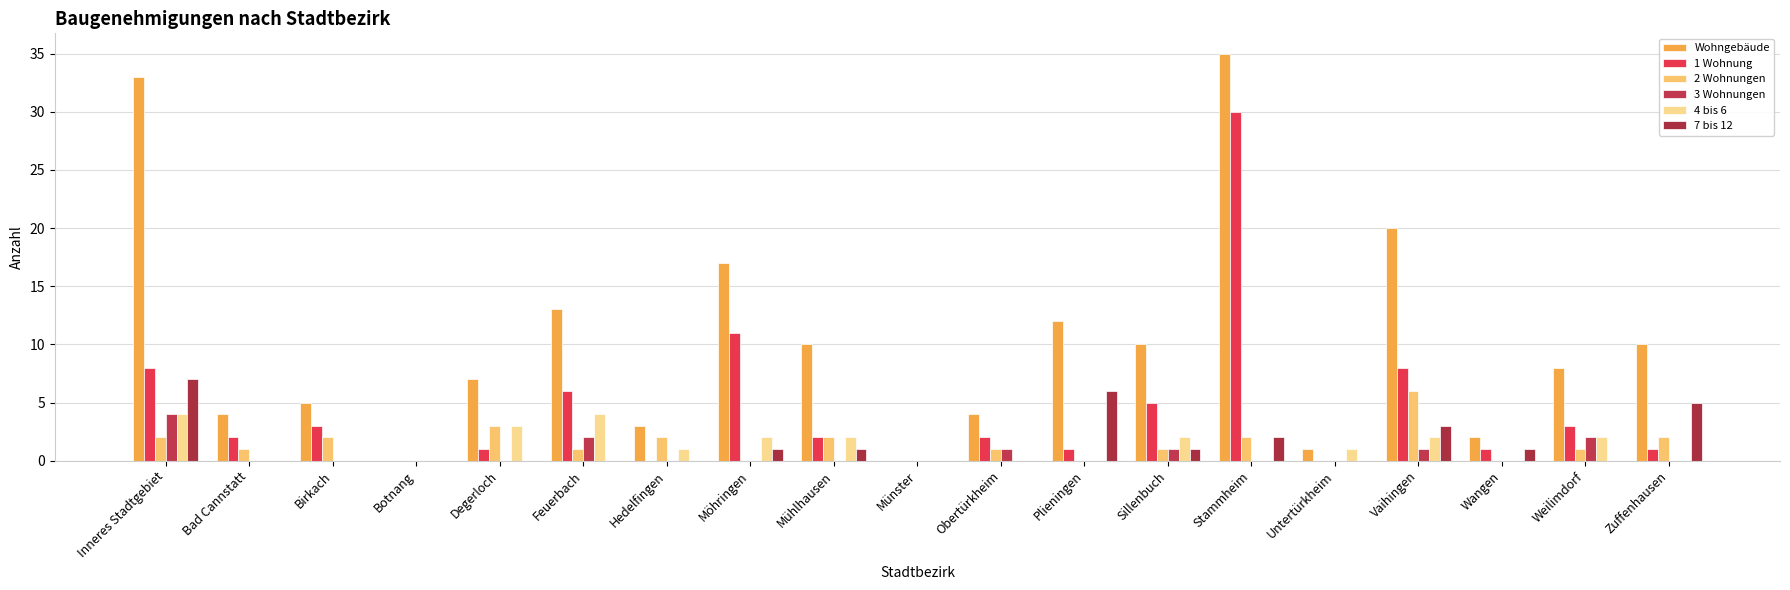

List the series in order of their peak value, highest first.

Wohngebäude, 1 Wohnung, 7 bis 12, 2 Wohnungen, 3 Wohnungen, 4 bis 6